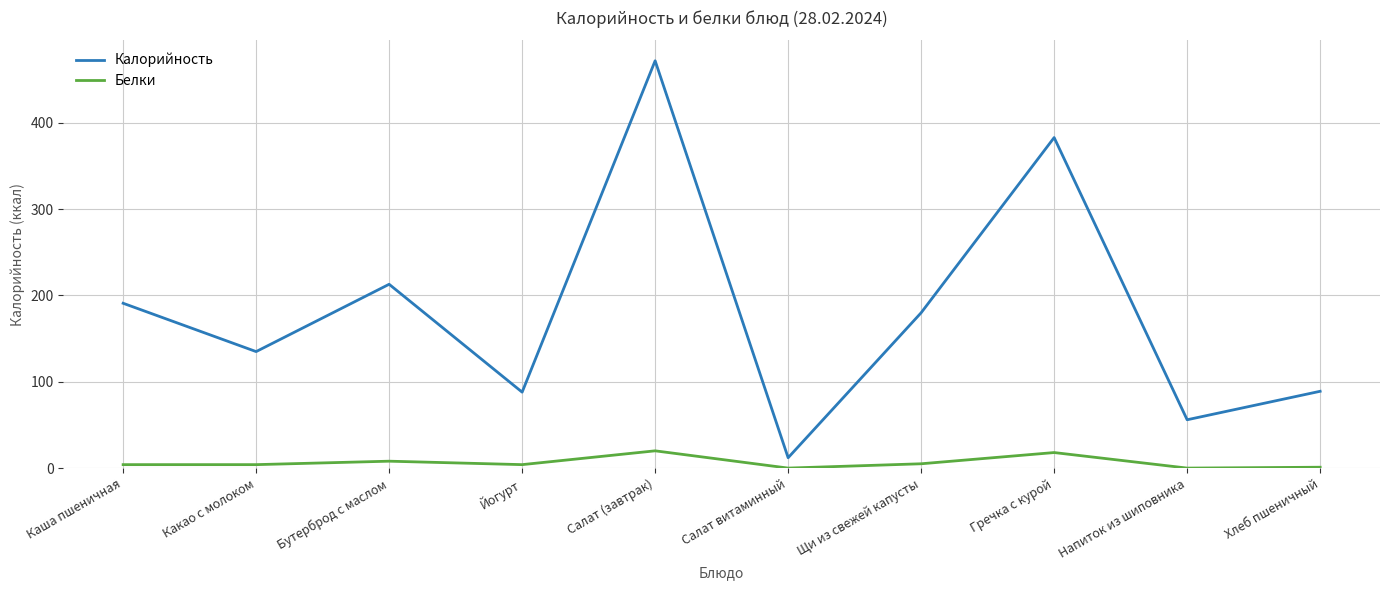

At which label is Калорийность closest to 242?

Бутерброд с маслом